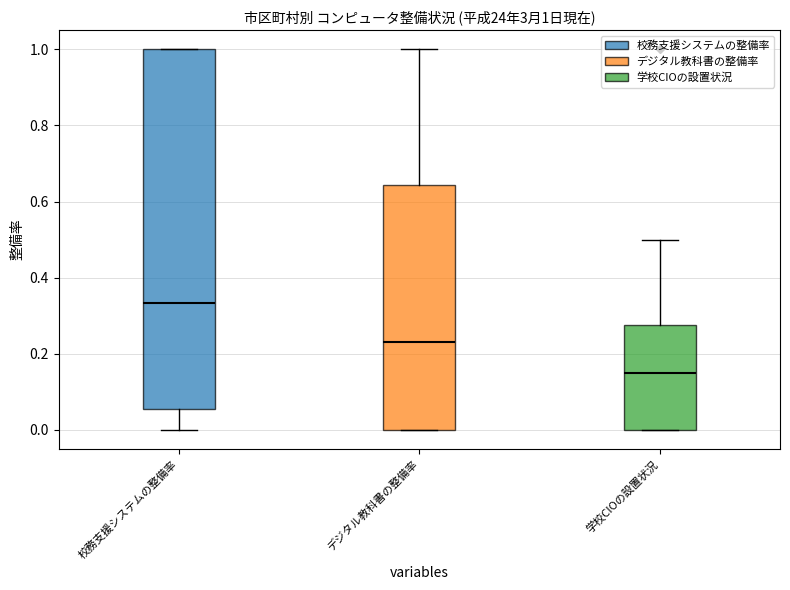

Which box has the lowest median line?

学校CIOの設置状況